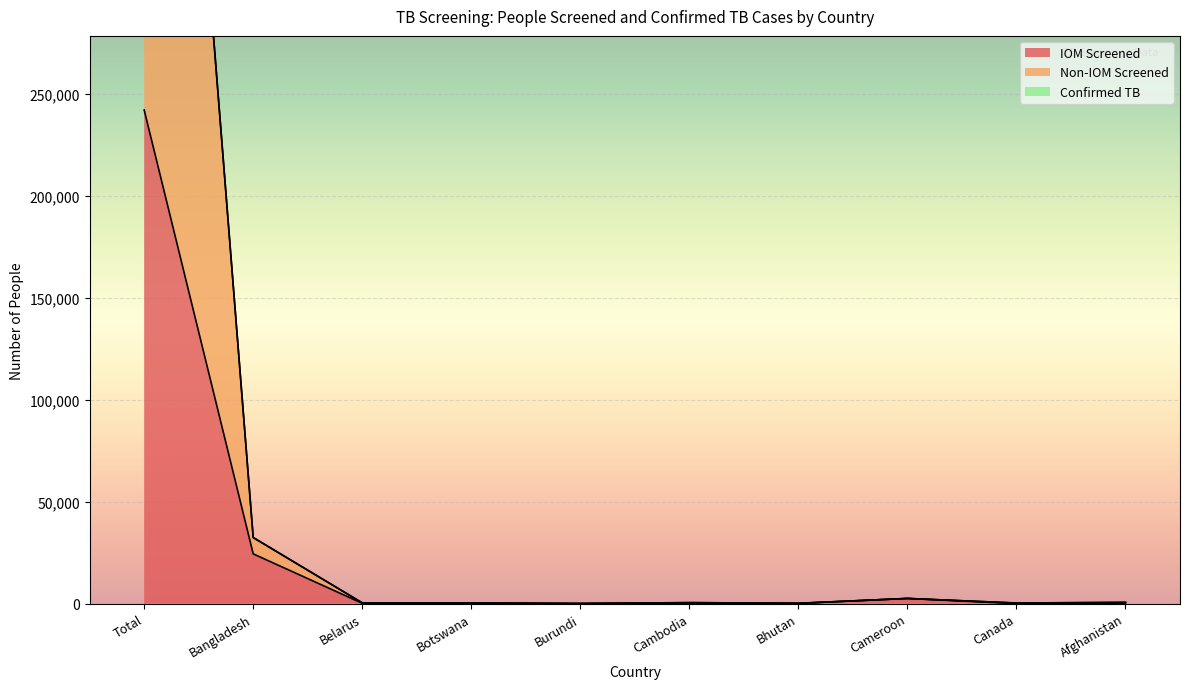

What position from the right is Canada?

2